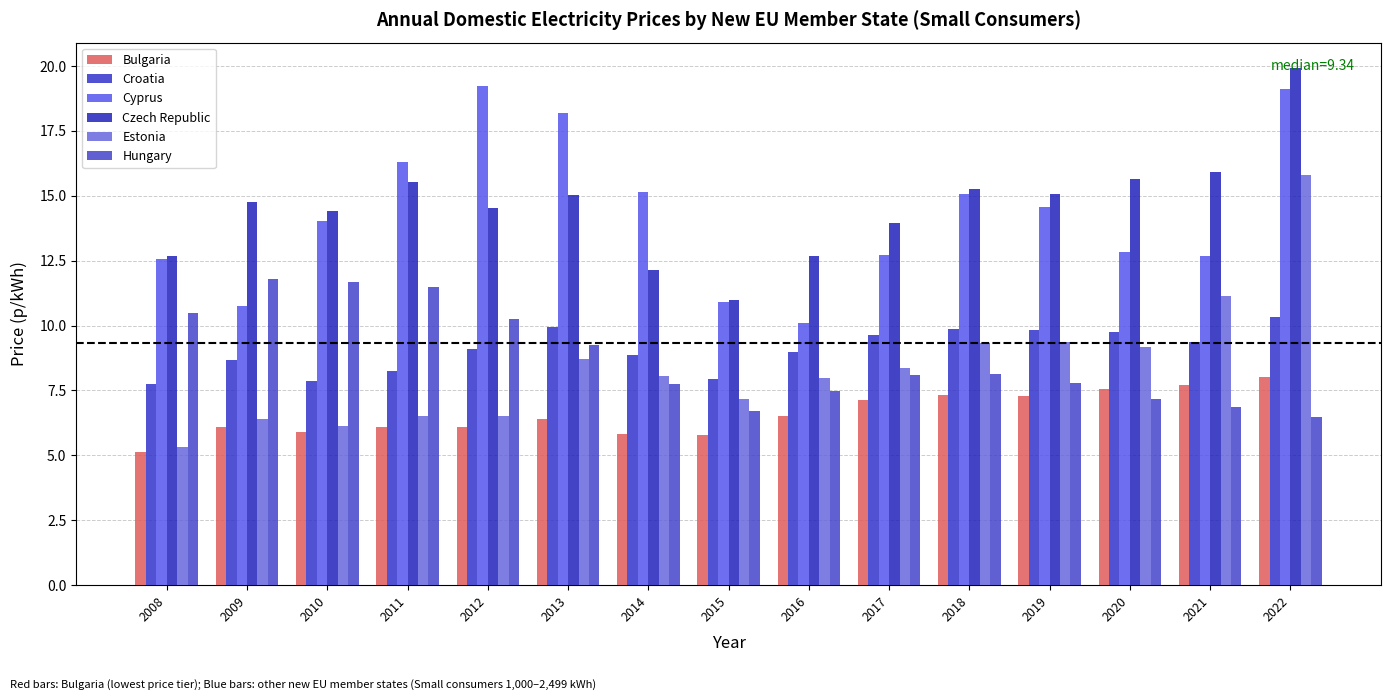

What is the sum of the Croatia values at 2019 and 2012?

18.9